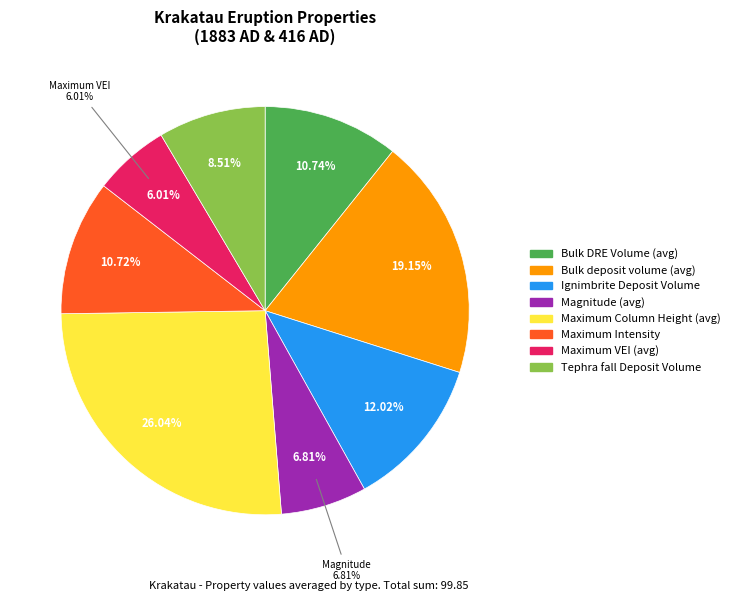

To the nearest percent, what is the difference between the largest and smallest slice percentages?

20%